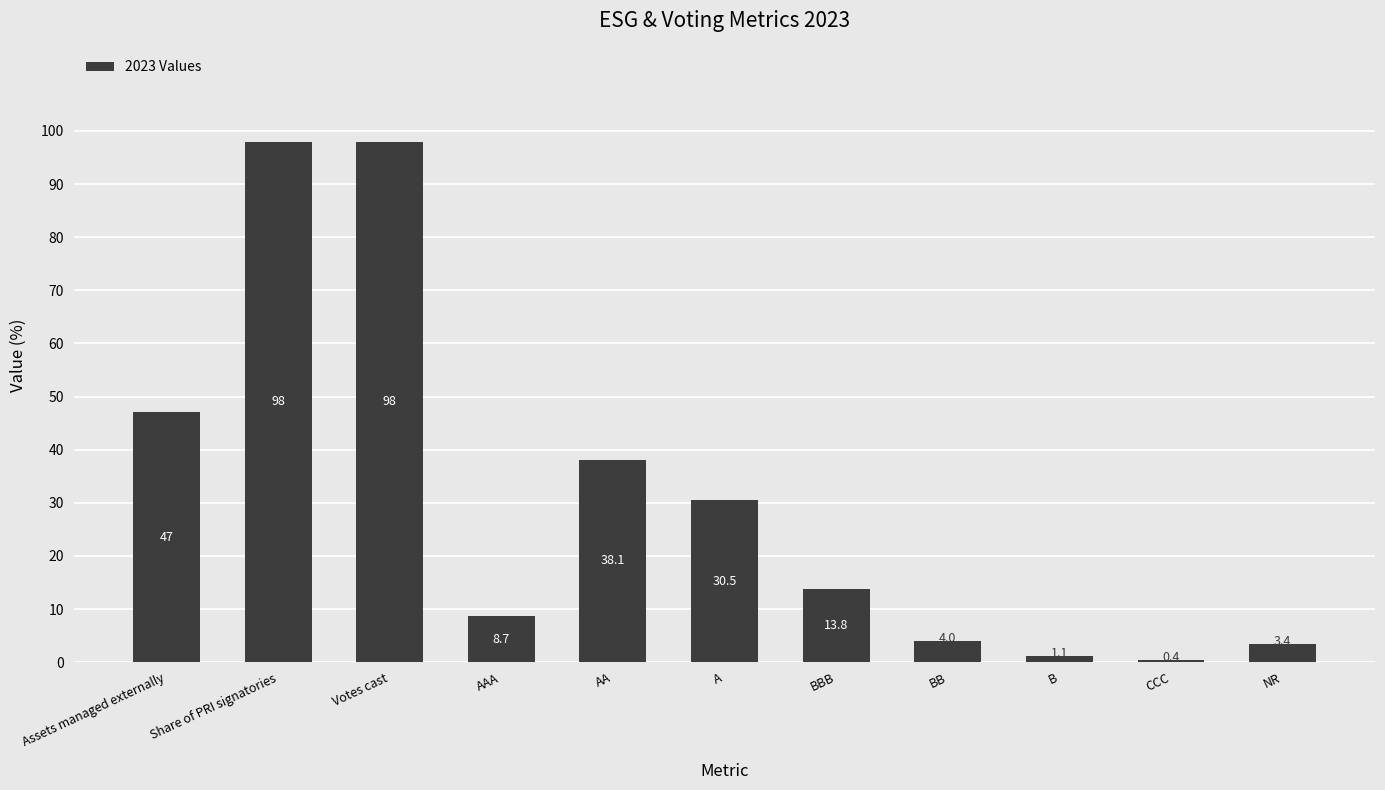

What is the difference between the maximum and minimum values?

97.6